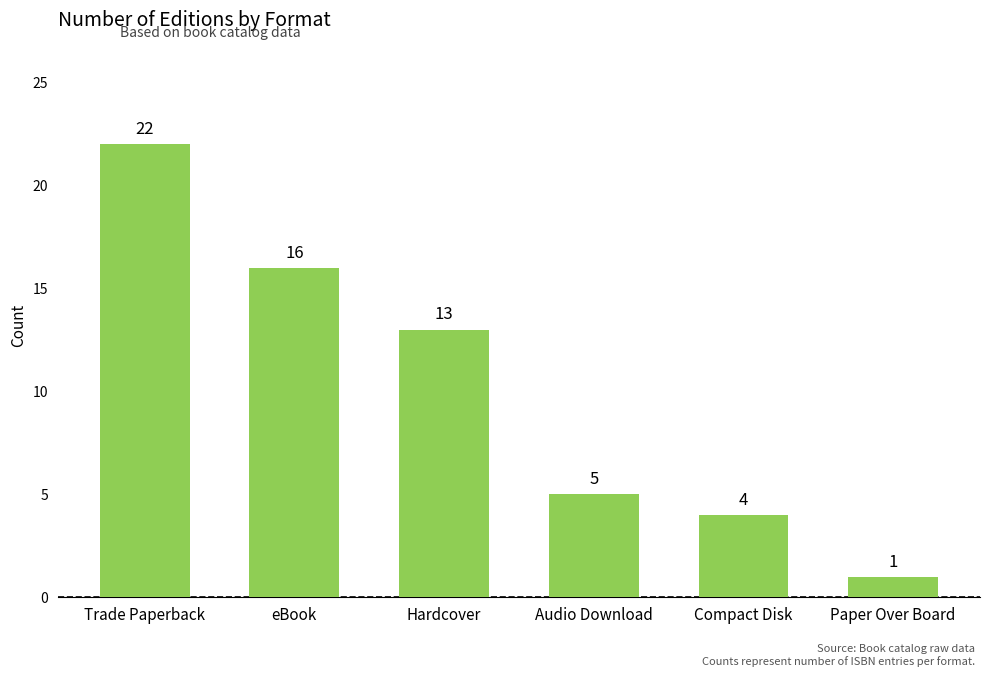

Does the chart contain stacked bars?

No